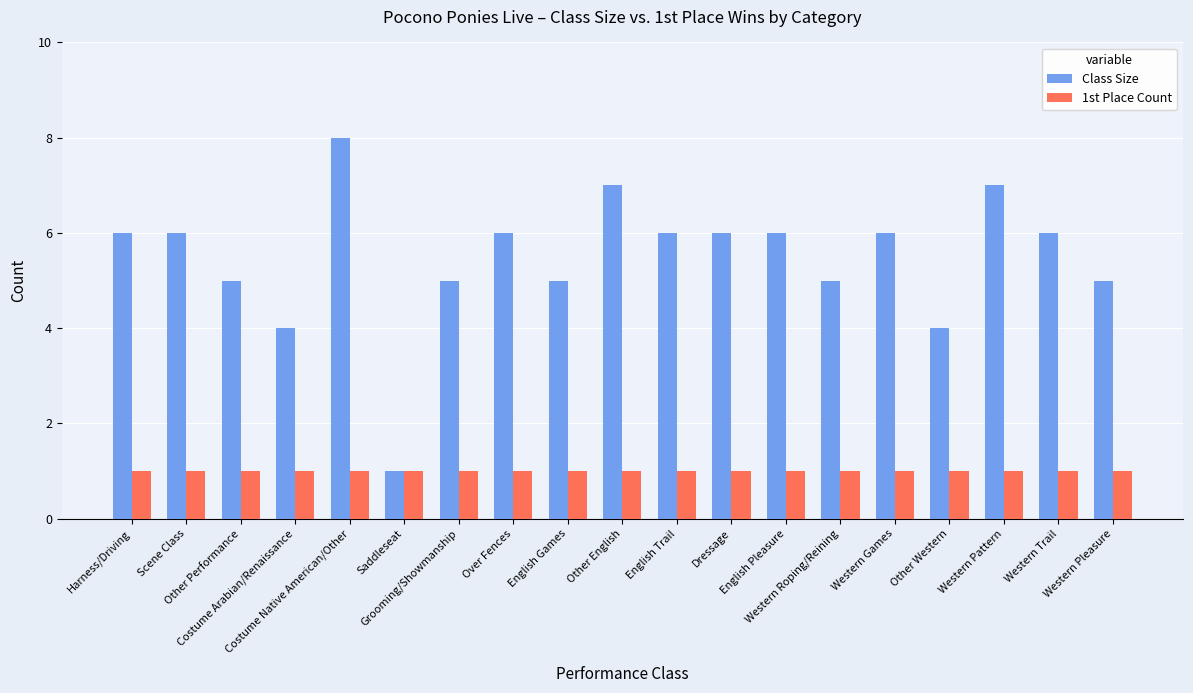

What is the label of the 9th bar from the left?

English Games